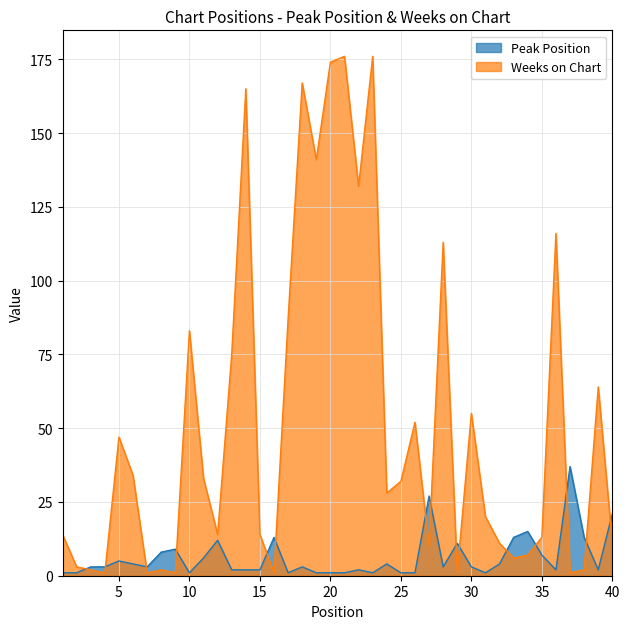

What is the value of the Peak Position point at the 3rd from the left?

3